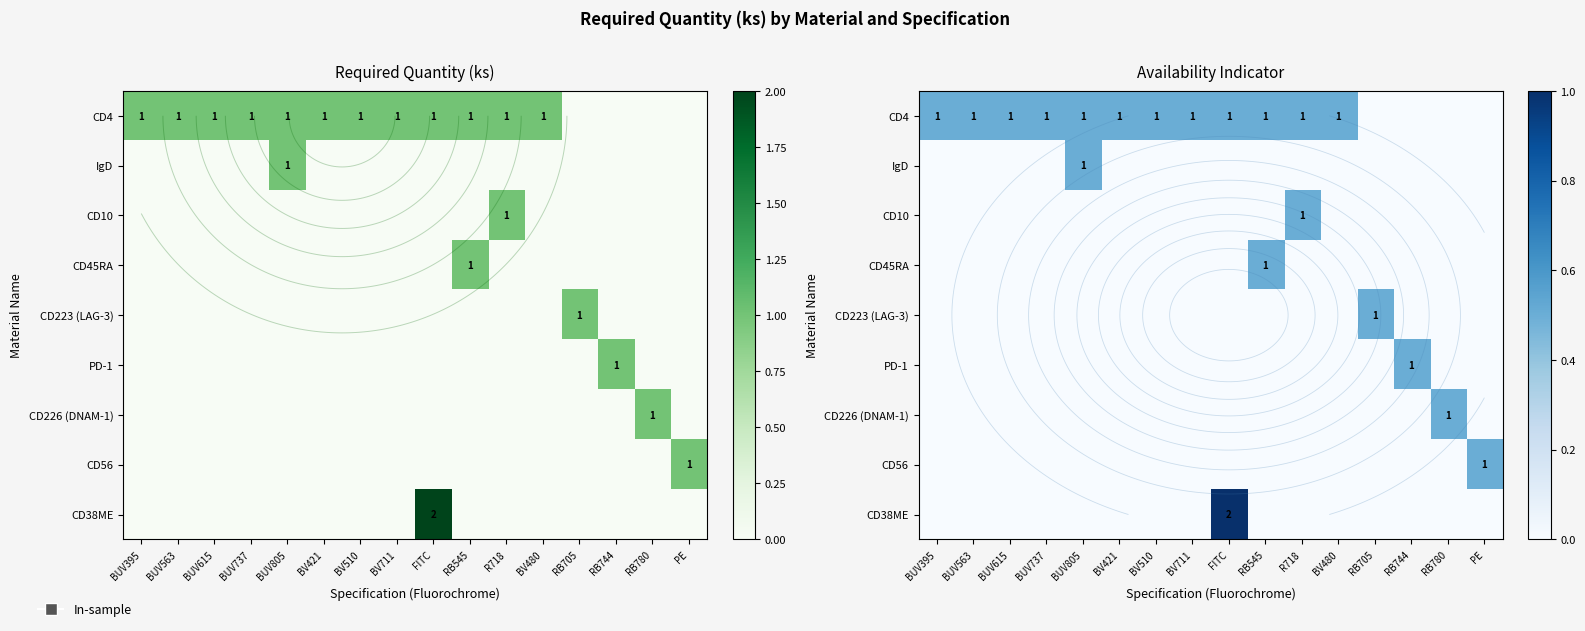

Which series has the widest spread of values?

CD38ME